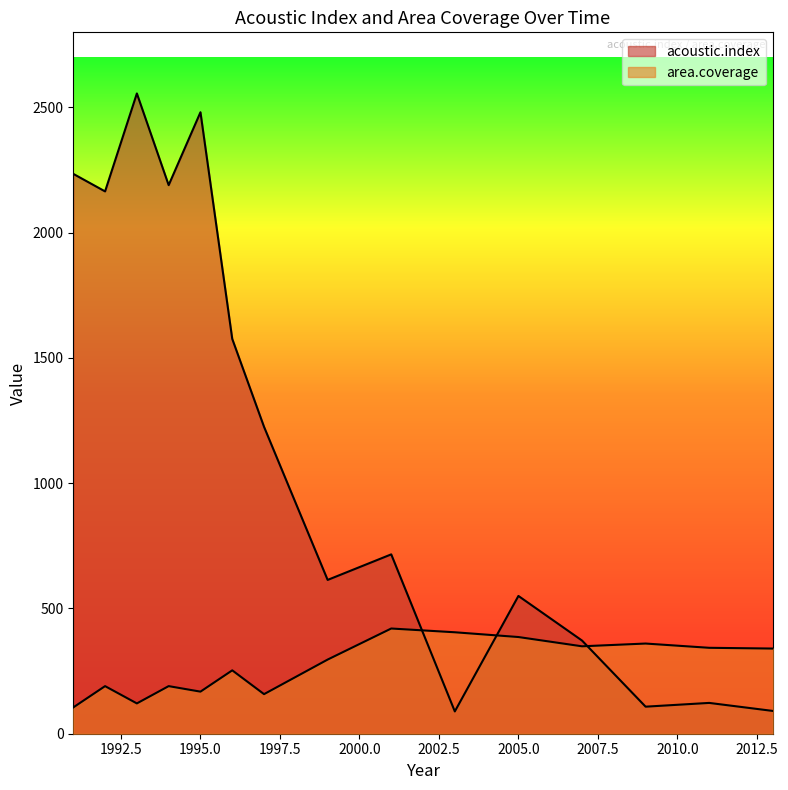

At which label does acoustic.index first exceed 716?

1991